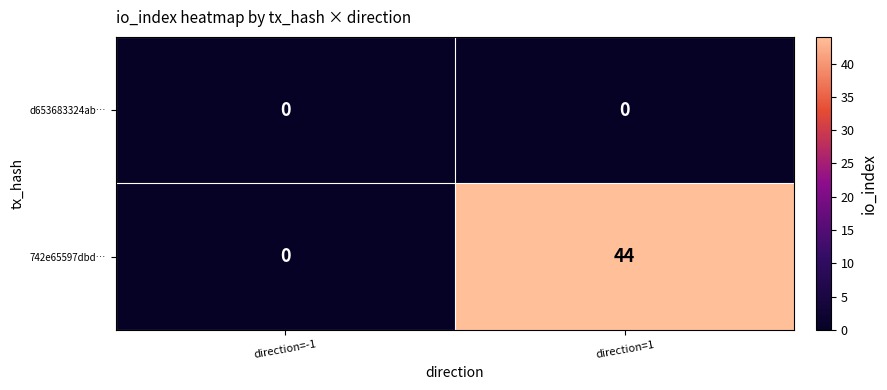

Which category has the highest value across all series?

direction=1